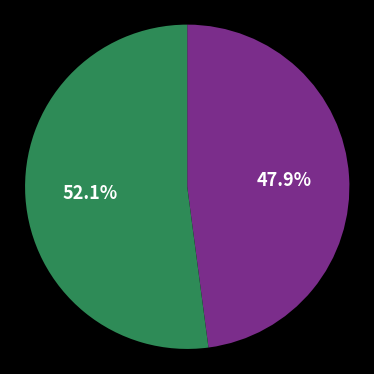

Rank the categories by value from highest to lowest.

Dec. 31, 2018, Dec. 31, 2019